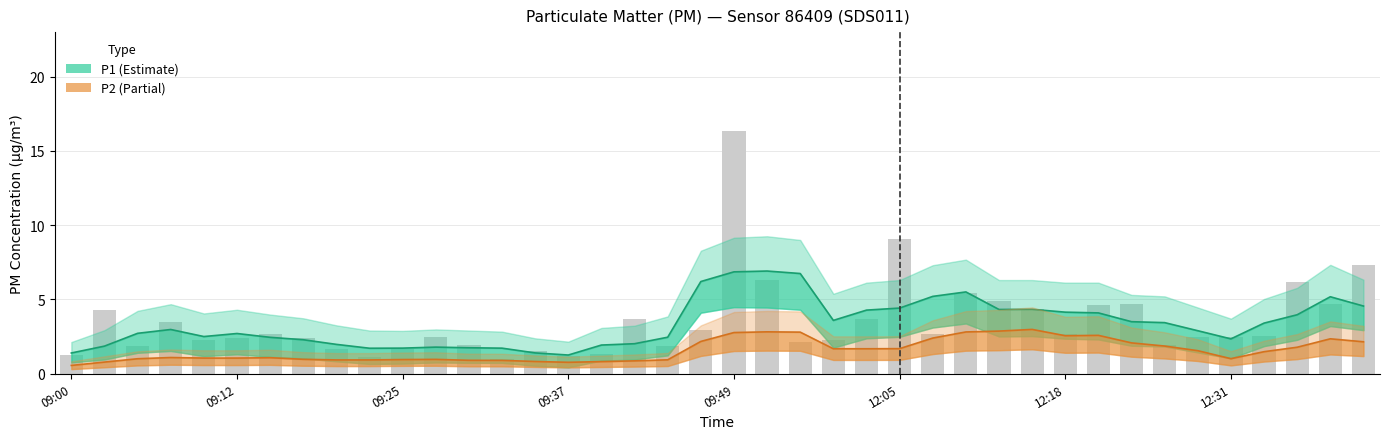

Reading left to right, list all the values displayed in this chart.

09:00=1.2	09:02=4.3	09:05=1.9	09:07=3.5	09:10=2.3	09:12=2.4	09:15=2.7	09:17=2.4	09:20=1.6	09:22=1.1	09:25=1.6	09:27=2.5	09:29=1.9	09:32=1.0	09:34=1.5	09:37=1.2	09:39=1.3	09:42=3.7	09:44=1.9	09:47=2.9	09:49=16.3	09:52=6.3	09:54=2.1	09:56=2.2	09:59=3.7	12:05=9.1	12:08=2.6	12:10=5.4	12:13=4.9	12:15=4.3	12:18=2.7	12:20=4.6	12:23=4.7	12:26=1.9	12:28=2.5	12:31=2.5	12:33=2.5	12:36=6.2	12:38=4.7	12:41=7.3